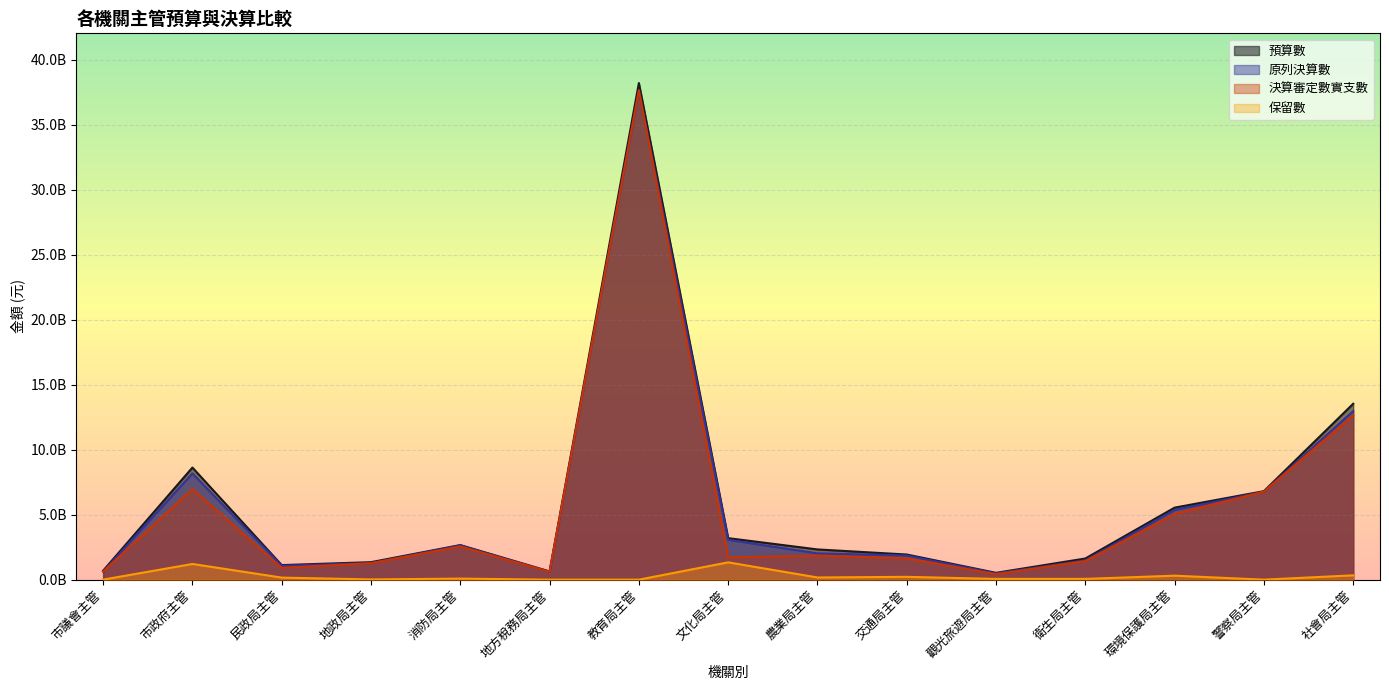

Reading left to right, list all the values displayed in this chart.

預算數: 市議會主管=690301000	市政府主管=8621952411	民政局主管=1120133000	地政局主管=1345114000	消防局主管=2660277000	地方稅務局主管=633641000	教育局主管=38195827000	文化局主管=3192139000	農業局主管=2325177149	交通局主管=1932890000	觀光旅遊局主管=525583424	衛生局主管=1626827000	環境保護局主管=5538974000	警察局主管=6807382000	社會局主管=13529617000
原列決算數: 市議會主管=622678992	市政府主管=8172555595	民政局主管=1067326954	地政局主管=1283206495	消防局主管=2635798831	地方稅務局主管=600685962	教育局主管=37632550562	文化局主管=3064583638	農業局主管=2020928861	交通局主管=1855805767	觀光旅遊局主管=483772913	衛生局主管=1486017371	環境保護局主管=5354589327	警察局主管=6772965098	社會局主管=12967437918
決算審定數實支數: 市議會主管=619058322	市政府主管=6965341261	民政局主管=909502408	地政局主管=1265131139	消防局主管=2554667858	地方稅務局主管=600685962	教育局主管=37632550562	文化局主管=1709588257	農業局主管=1853478029	交通局主管=1639119553	觀光旅遊局主管=425112275	衛生局主管=1426212514	環境保護局主管=5048789903	警察局主管=6771800198	社會局主管=12633660158
保留數: 市議會主管=3620670	市政府主管=1207214334	民政局主管=157824546	地政局主管=18075356	消防局主管=81130973	地方稅務局主管=0	教育局主管=0	文化局主管=1329995381	農業局主管=167450832	交通局主管=216686214	觀光旅遊局主管=58660638	衛生局主管=59232785	環境保護局主管=305463270	警察局主管=1164900	社會局主管=332809968